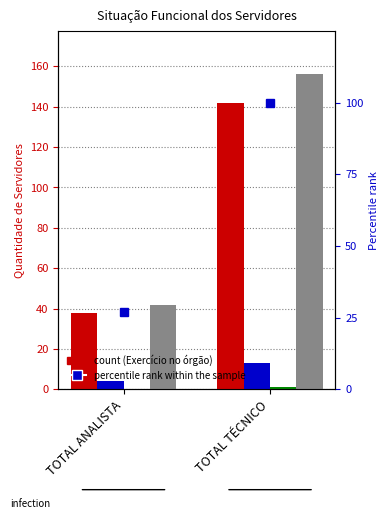

Where is Cedidos a outros órgãos nearest to the value 8?

TOTAL ANALISTA